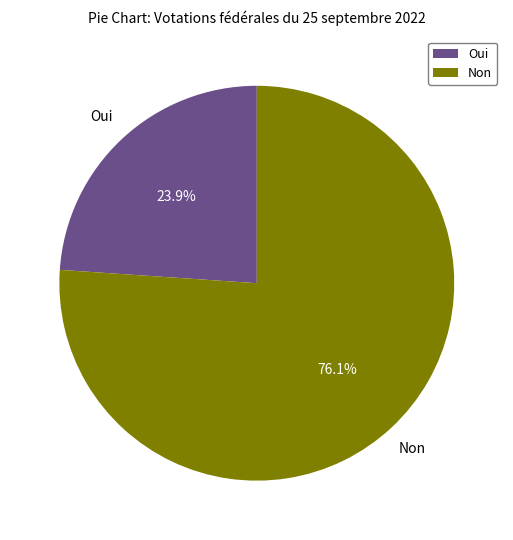

Does Oui represent more than half of the total?

No